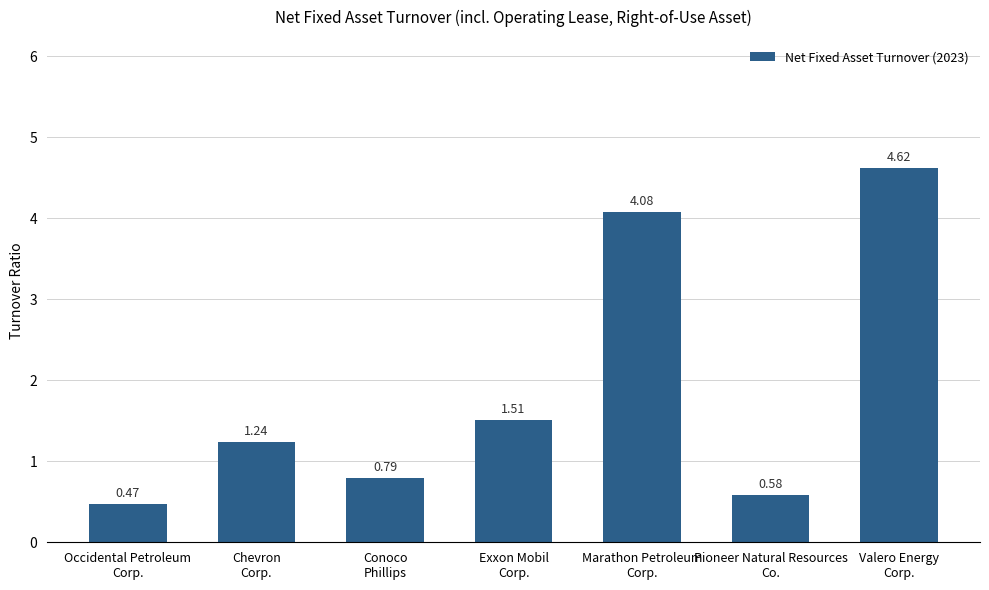

Does the chart contain any negative values?

No